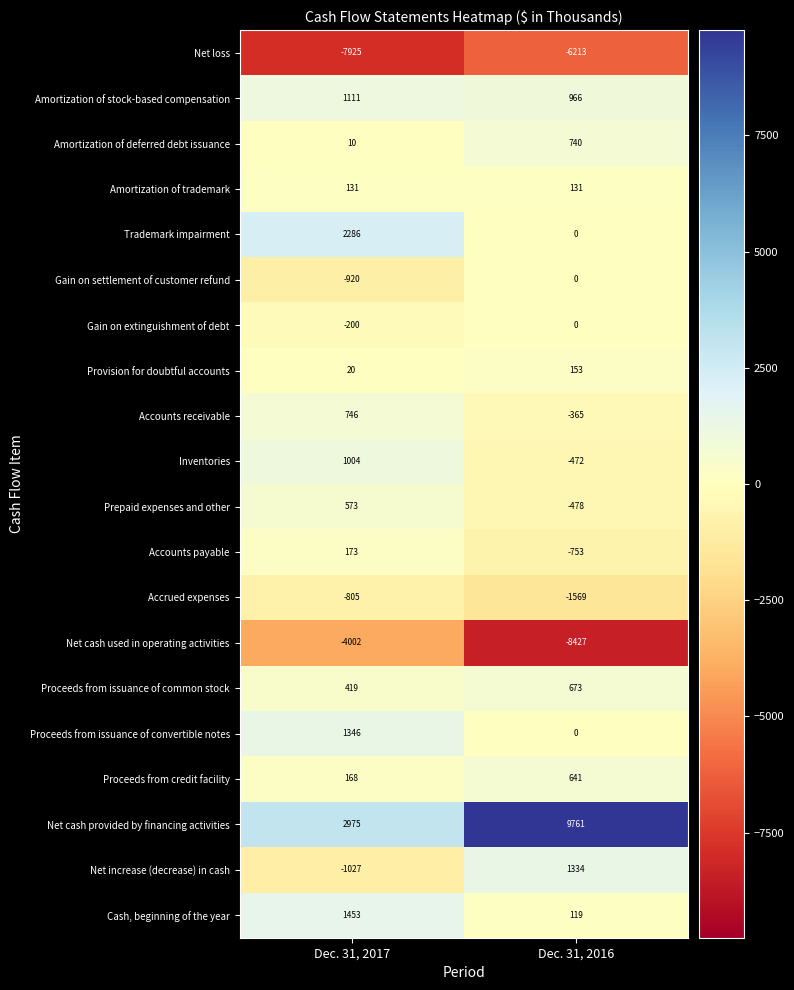

At which category is the sum across all series the highest?

Dec. 31, 2017